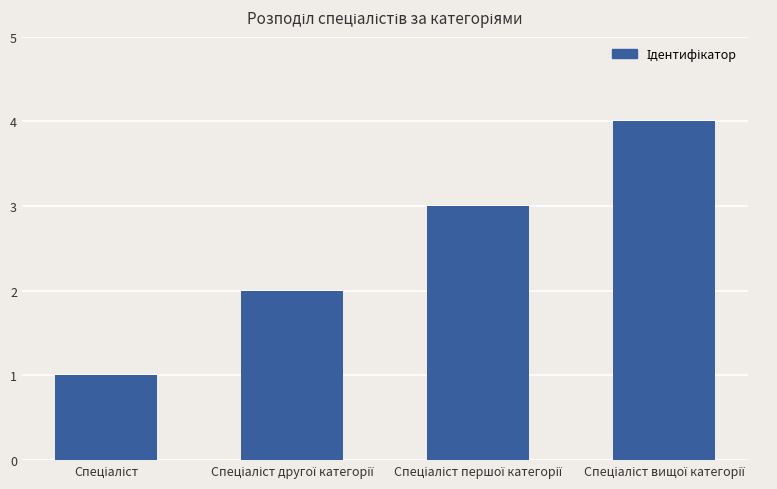

What is the sum of all values?

10